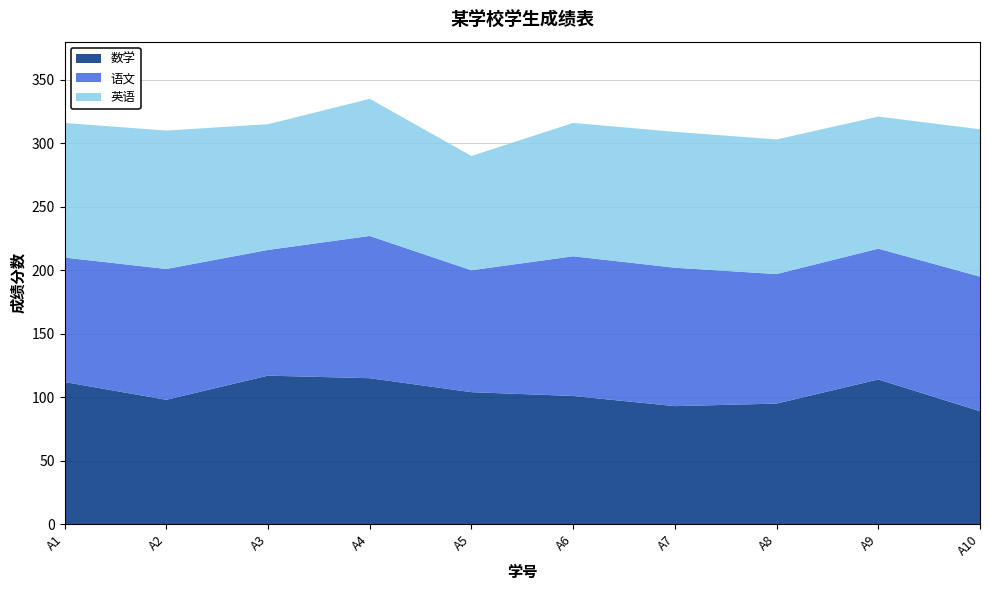

Reading left to right, list all the values displayed in this chart.

数学: A1=112	A2=98	A3=117	A4=115	A5=104	A6=101	A7=93	A8=95	A9=114	A10=89
语文: A1=98	A2=103	A3=99	A4=112	A5=96	A6=110	A7=109	A8=102	A9=103	A10=106
英语: A1=106	A2=109	A3=99	A4=108	A5=90	A6=105	A7=107	A8=106	A9=104	A10=116